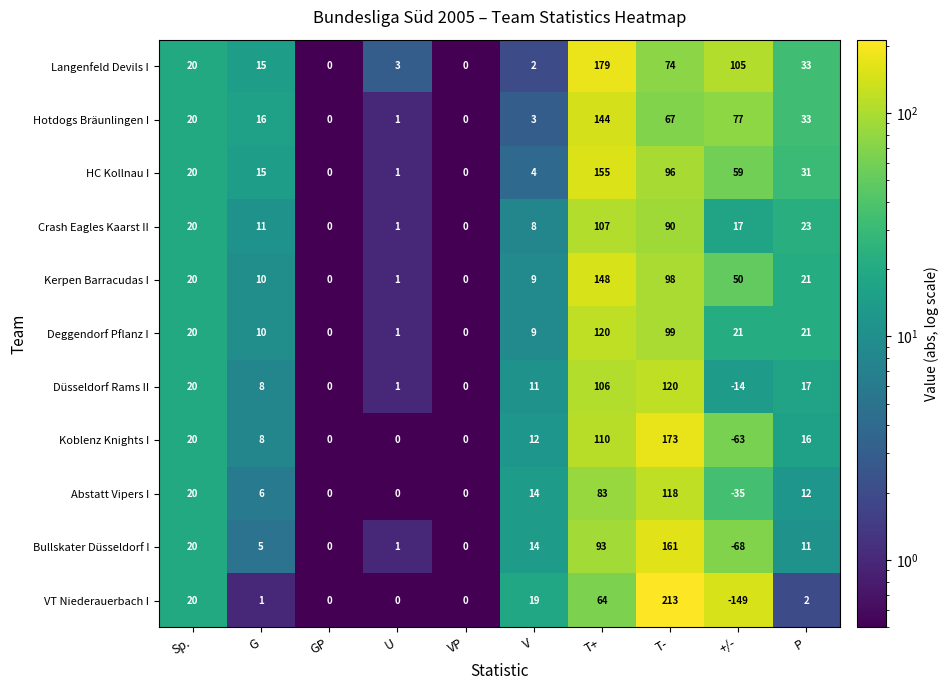

What is the difference between the maximum and minimum values in the Langenfeld Devils I series?

179